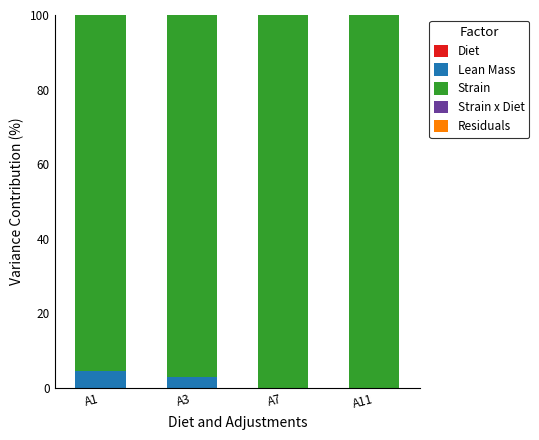

What is the sum of the Lean Mass values at A11 and A1?

4.4